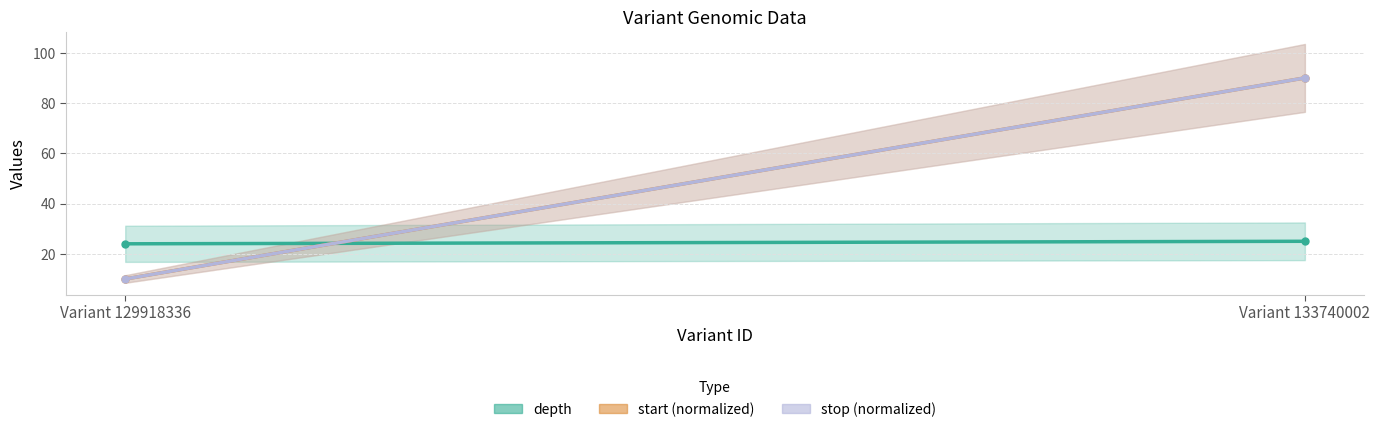

What is the sum of all start (normalized) values?

100.0